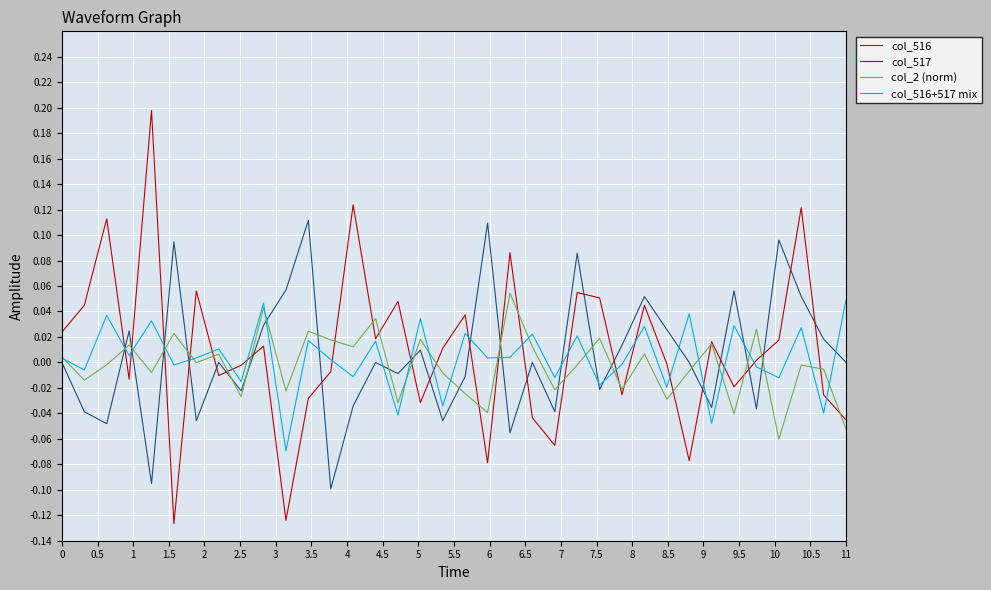

Which series has the largest total across all categories?

col_517